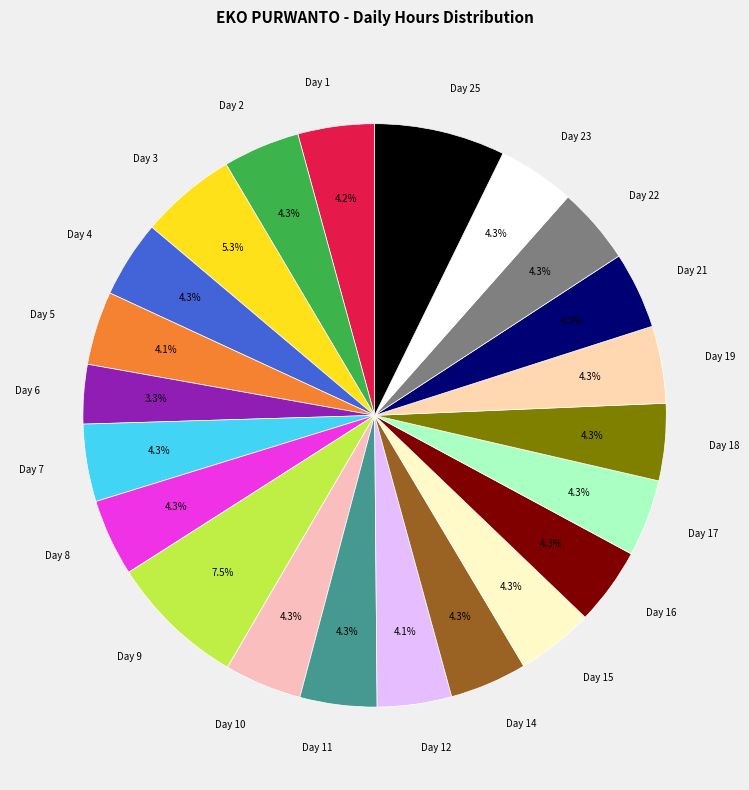

What portion of the pie excludes Day 8?

95.7%